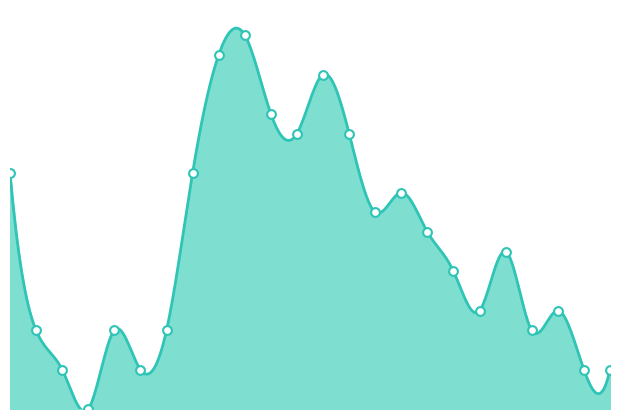

What is the change in value from 05:00 to 06:00?

+4